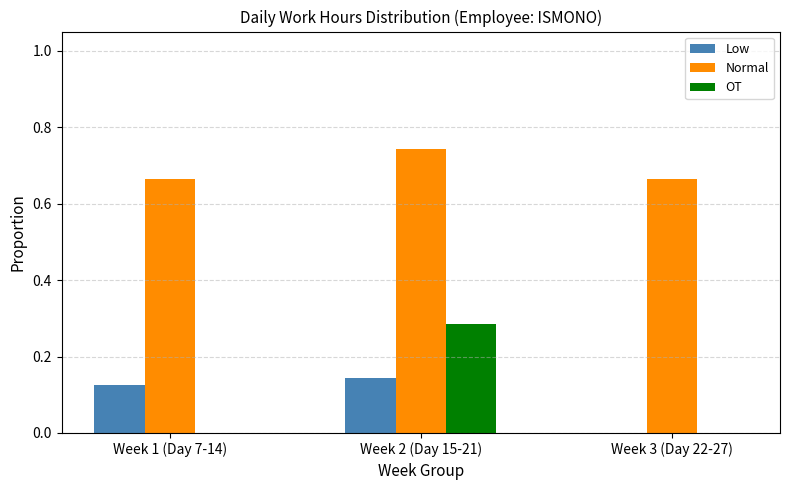

What is the sum of all Normal values?

2.1